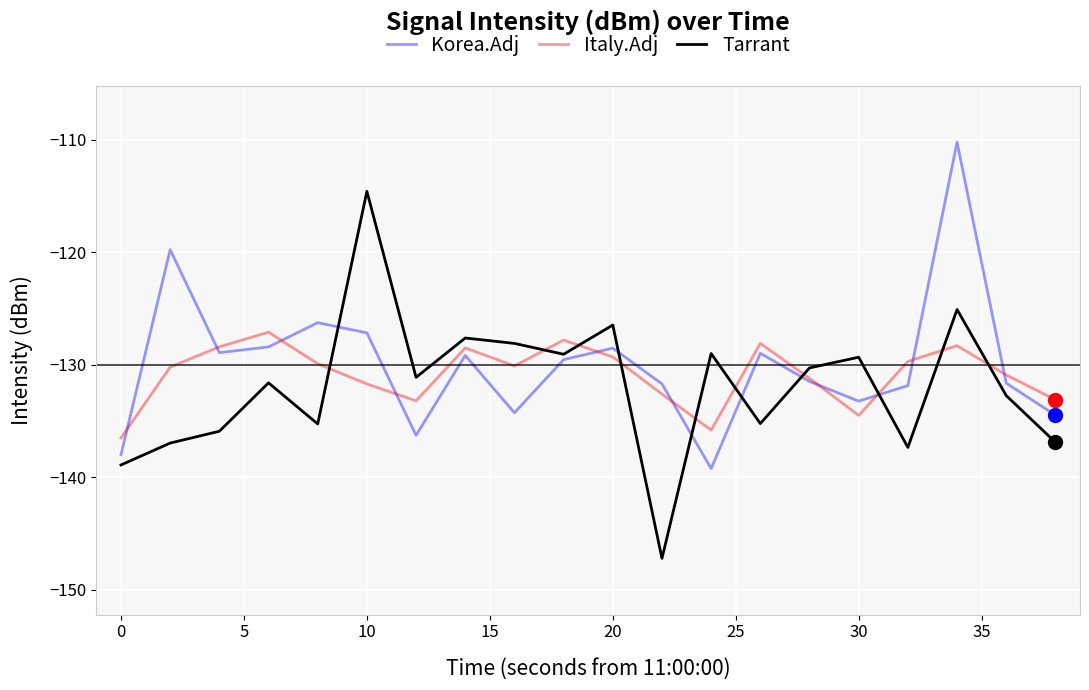

What is the smallest value displayed?

-147.2